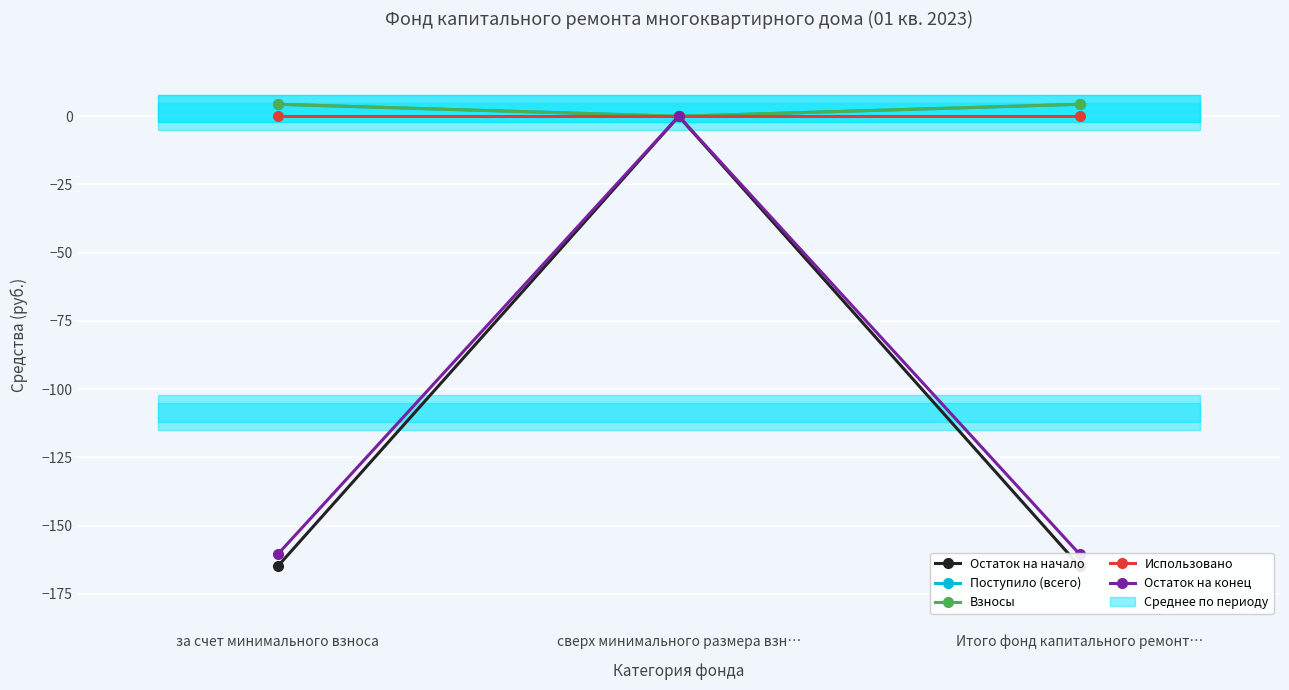

Between за счет минимального взноса and Итого фонд капитального ремонт…, which series saw the biggest shift?

Остаток на начало